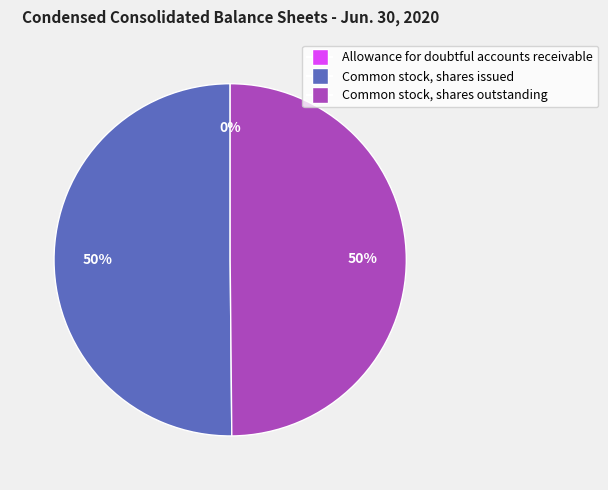

To the nearest percent, what portion does Common stock, shares outstanding represent?

50%